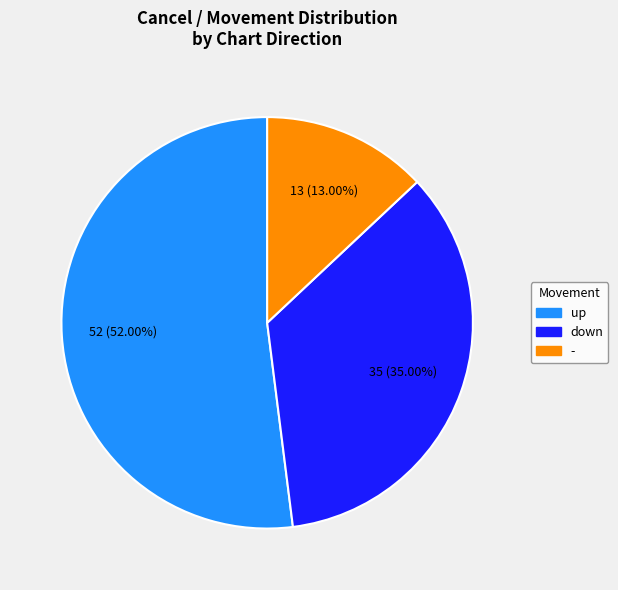

Is there any slice that represents more than half of the pie?

Yes